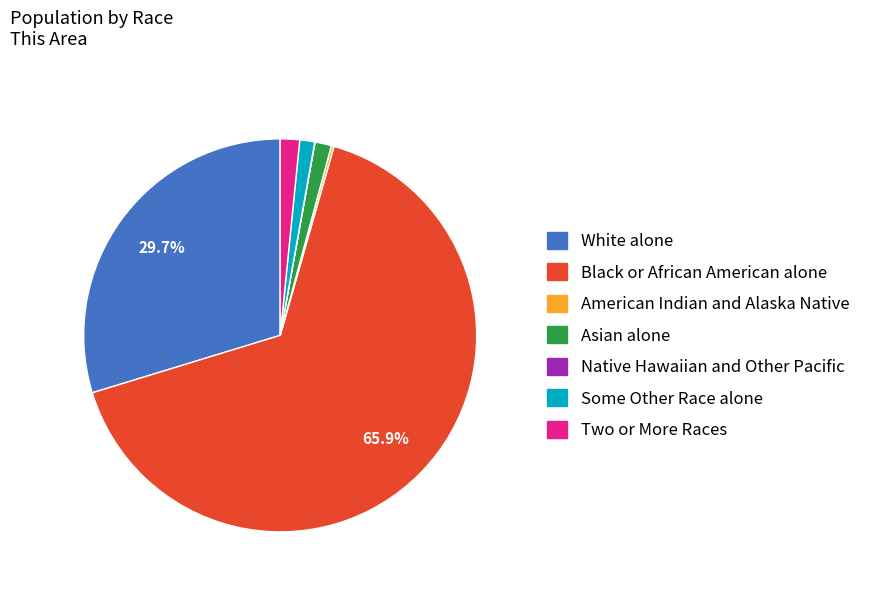

Which slice represents more than half of the pie?

Black or African American alone